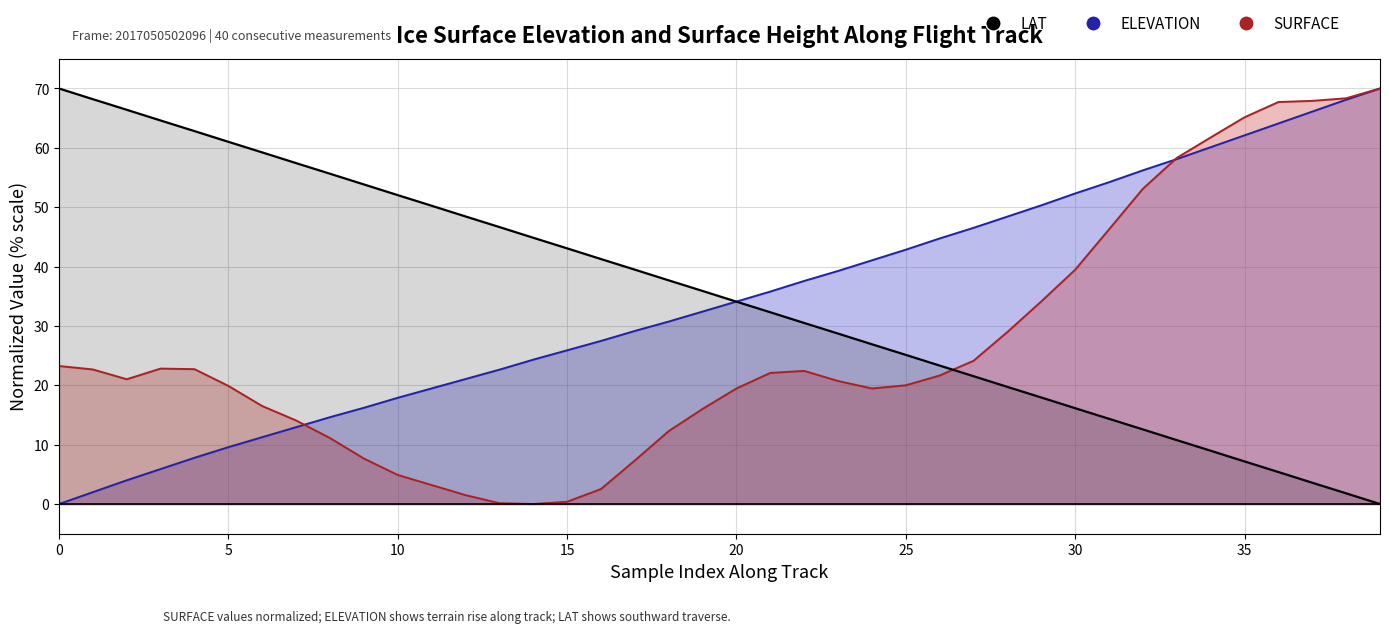

True or false: SURFACE has a value of 28.5 at 30.

False